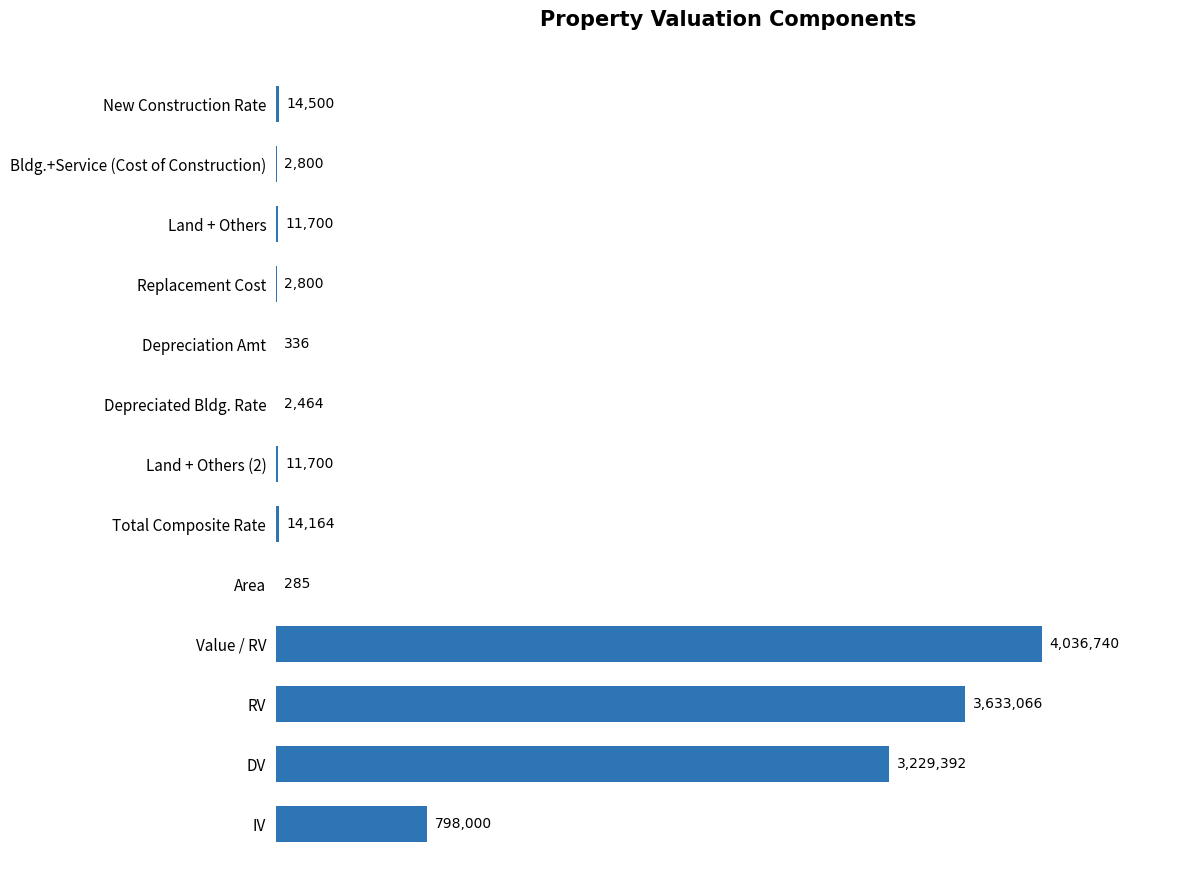

Between Area and Replacement Cost, which is larger?

Replacement Cost